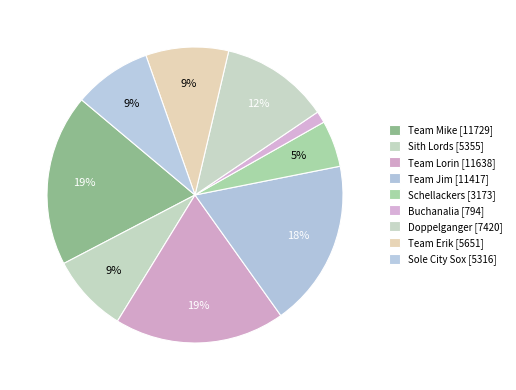

What percentage is the Schellackers slice, to the nearest percent?

5%